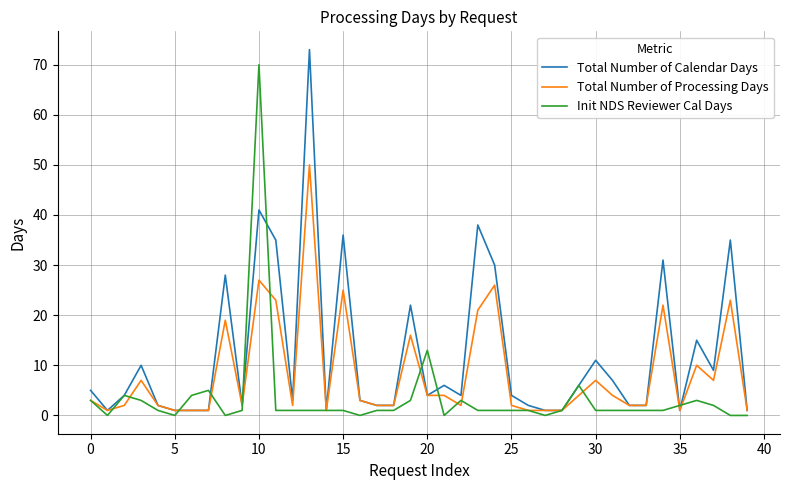

What are all the series names shown in the legend?

Total Number of Calendar Days, Total Number of Processing Days, Init NDS Reviewer Cal Days